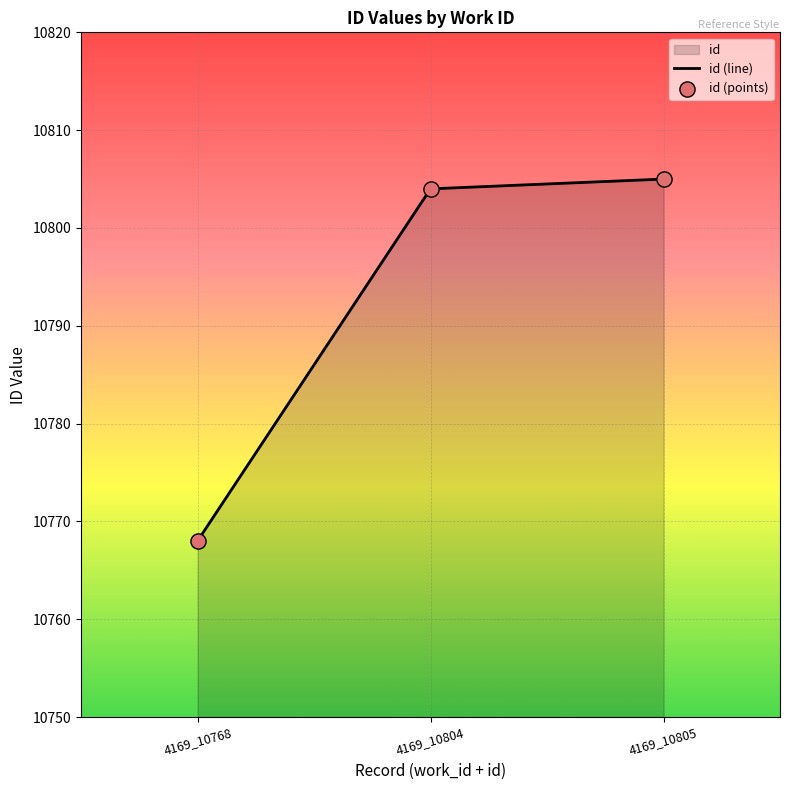

Is the value of id (points) at 4169_10768 greater than the value of id (line) at 4169_10804?

No